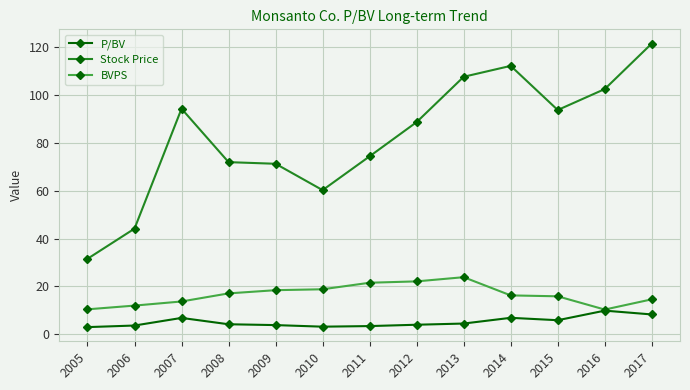

What is the greatest value displayed?

121.5